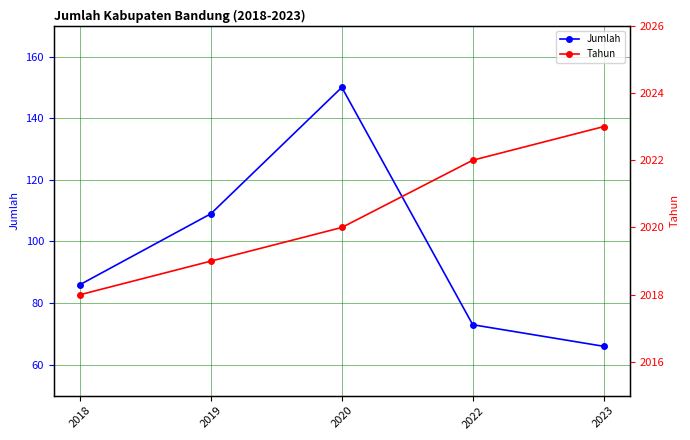

What is the spread (max minus min) of values at 2022?

1949